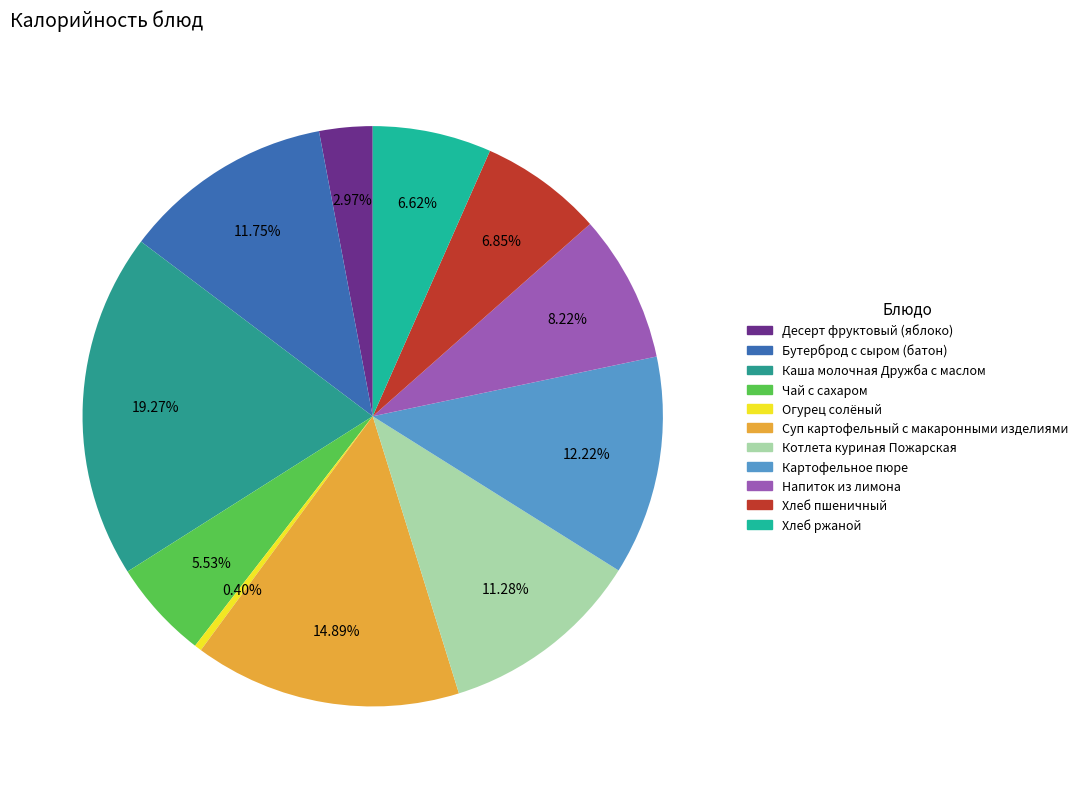

Approximately how many times larger is the value at Каша молочная Дружба с маслом compared to Хлеб ржаной?

2.9